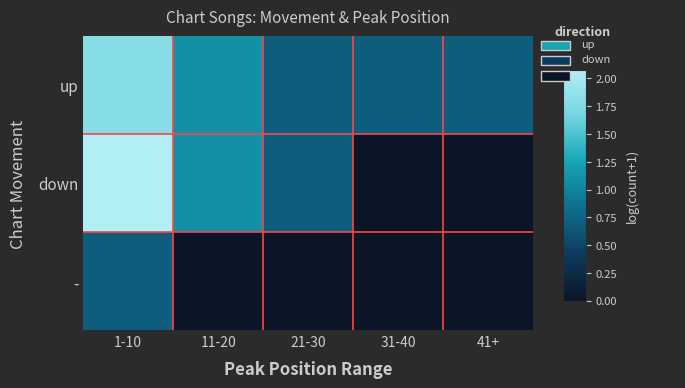

Which series has the largest total across all categories?

up